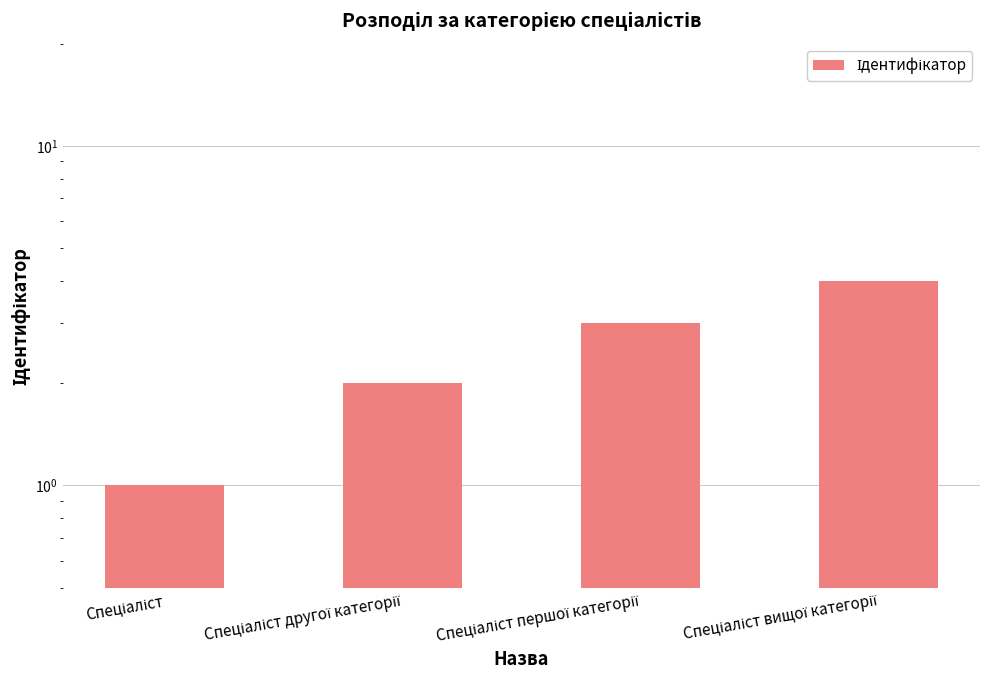

Are the bars horizontal?

No